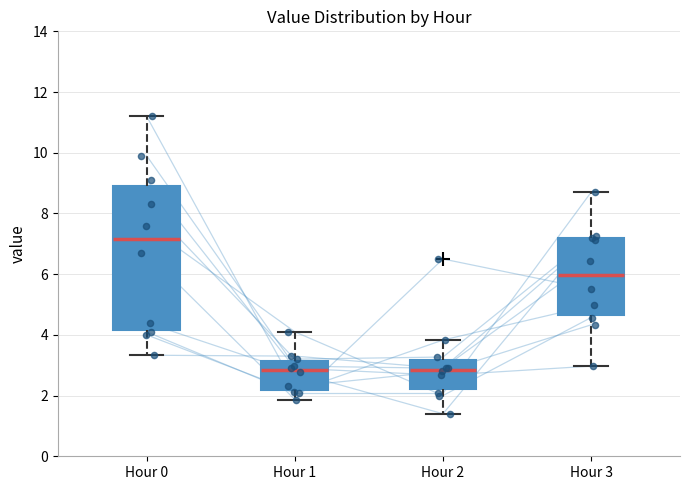

Reading left to right, transcribe this box plot: for each box, give where its median line is, the range the box spans, and where its two whiskers end, as read against the y-axis. The values are not printed on the chart, so give them approximately, as read against the axis.

Hour 0: median 7.2, box 4.2 to 9.0, whiskers 3.4 to 11.2
Hour 1: median 2.8, box 2.2 to 3.2, whiskers 1.8 to 4.2
Hour 2: median 2.8, box 2.2 to 3.2, whiskers 1.4 to 3.8
Hour 3: median 6.0, box 4.6 to 7.2, whiskers 3.0 to 8.8